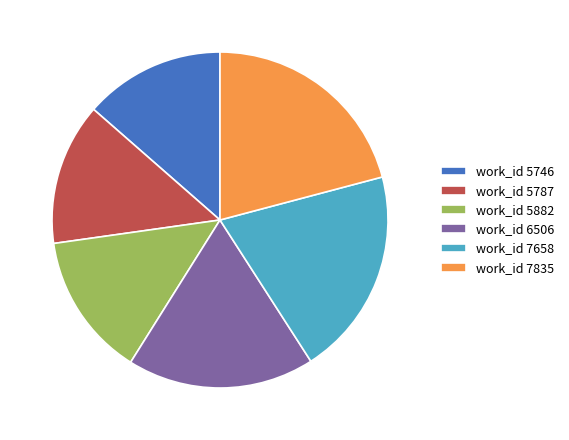

Between work_id 5787 and work_id 6506, which is larger?

work_id 6506